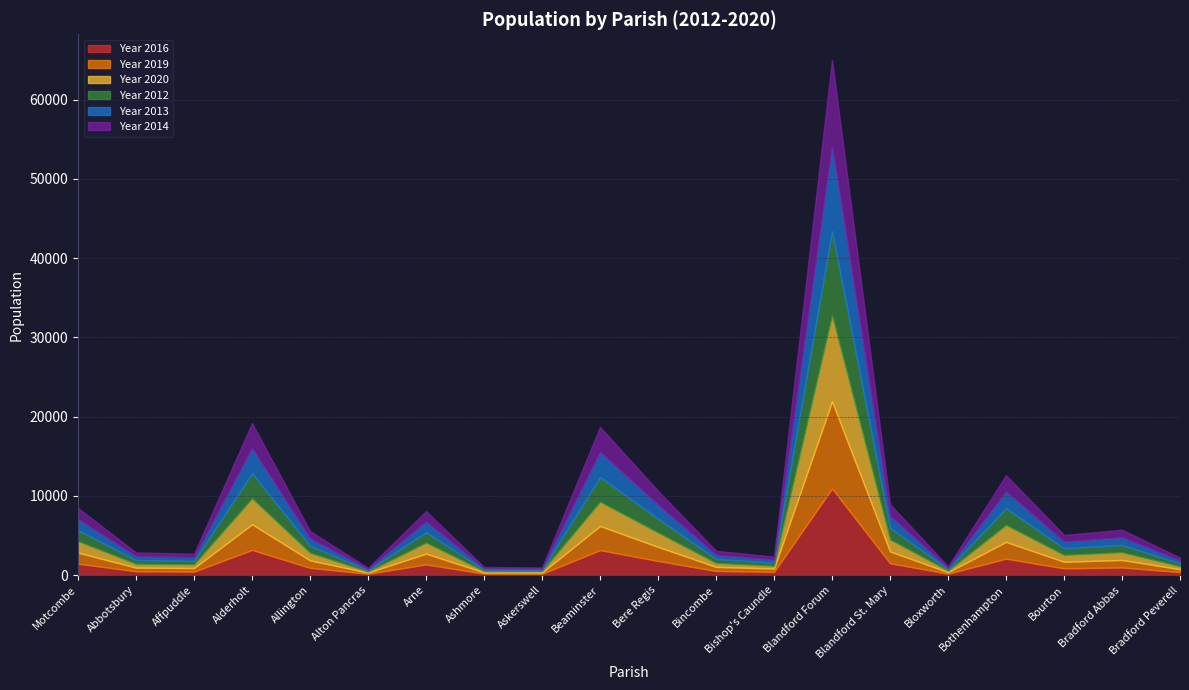

What is the label of the 18th point from the right?

Affpuddle